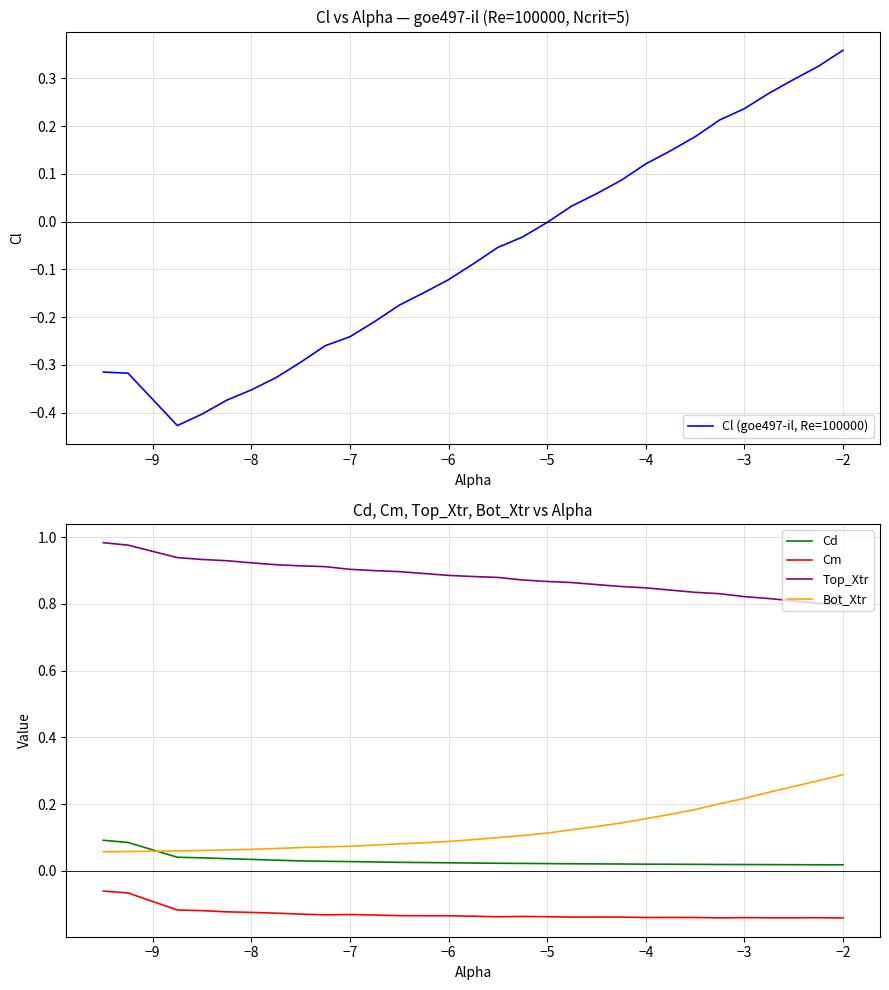

What is the lowest value of the Bot_Xtr series?

0.1